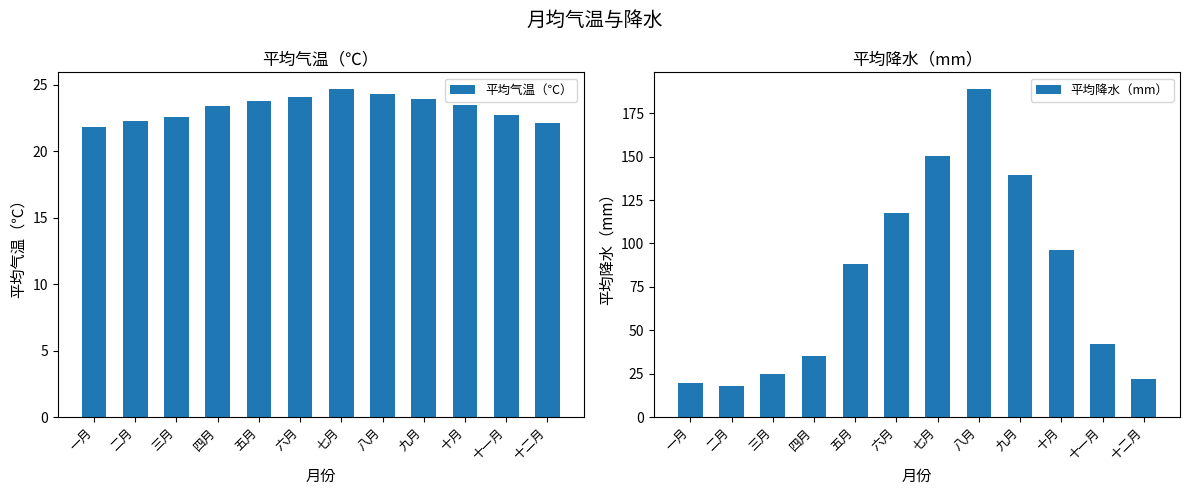

Rank the categories by 平均降水（mm） value from lowest to highest.

二月, 一月, 十二月, 三月, 四月, 十一月, 五月, 十月, 六月, 九月, 七月, 八月